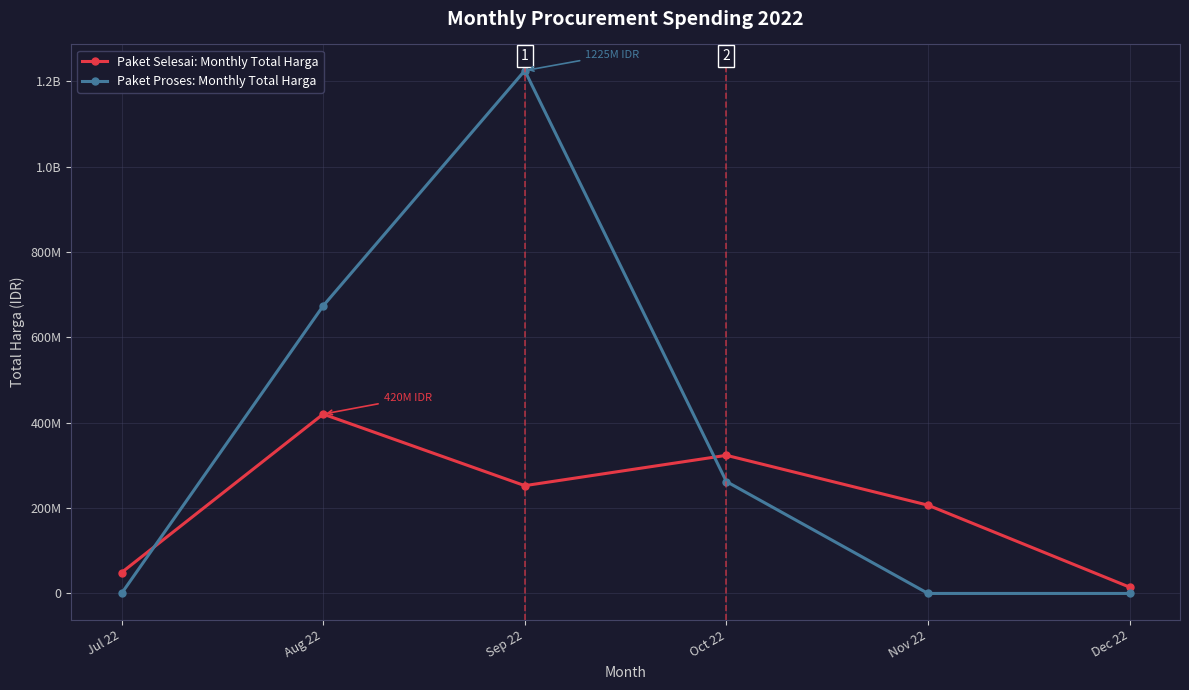

What is the average value of the Paket Selesai: Monthly Total Harga series?

211090500